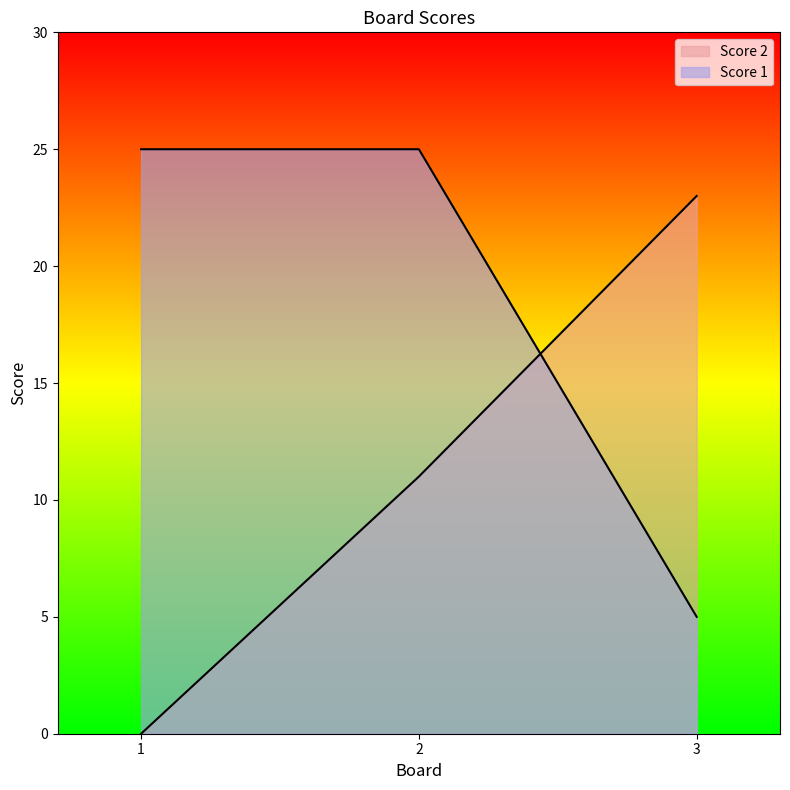

List the series in order of their overall mean, highest first.

Score 1, Score 2